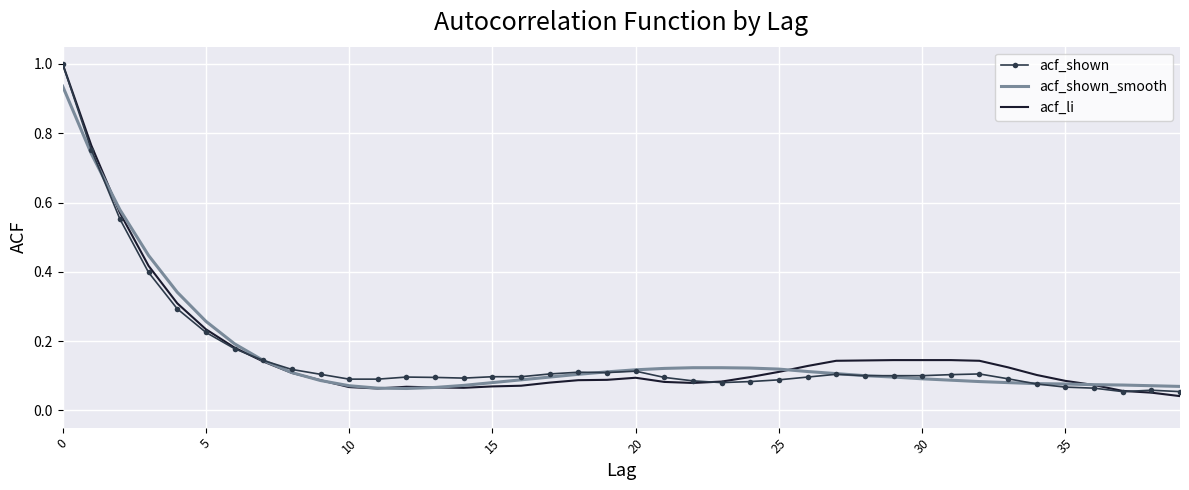

What is the highest value of the acf_li series?

1.0